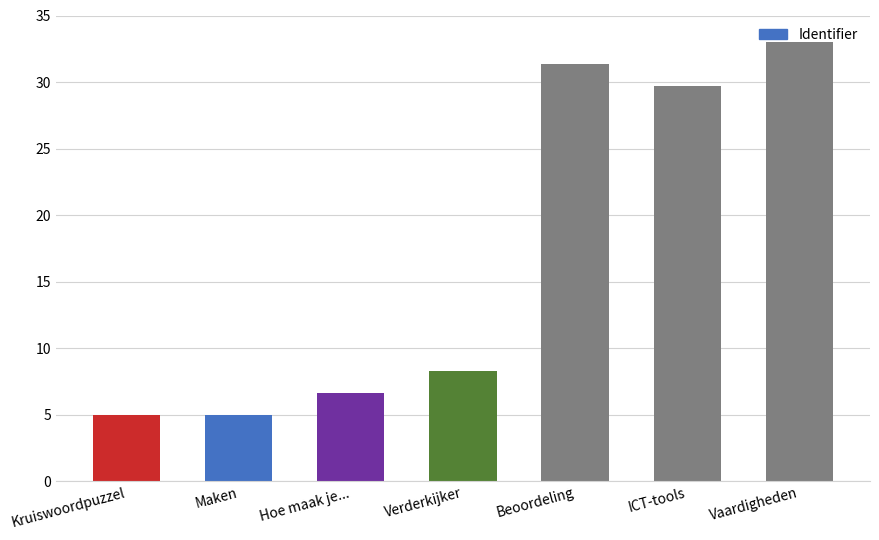

What is the label of the 3rd bar from the right?

Beoordeling